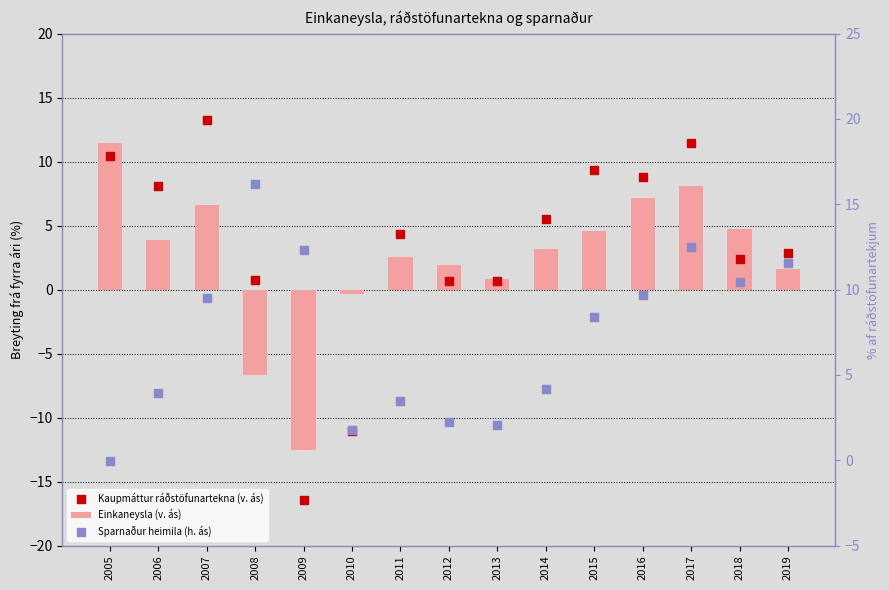

Is the value of Einkaneysla (v. ás) at 2013 greater than the value of Sparnaður heimila (h. ás) at 2013?

No